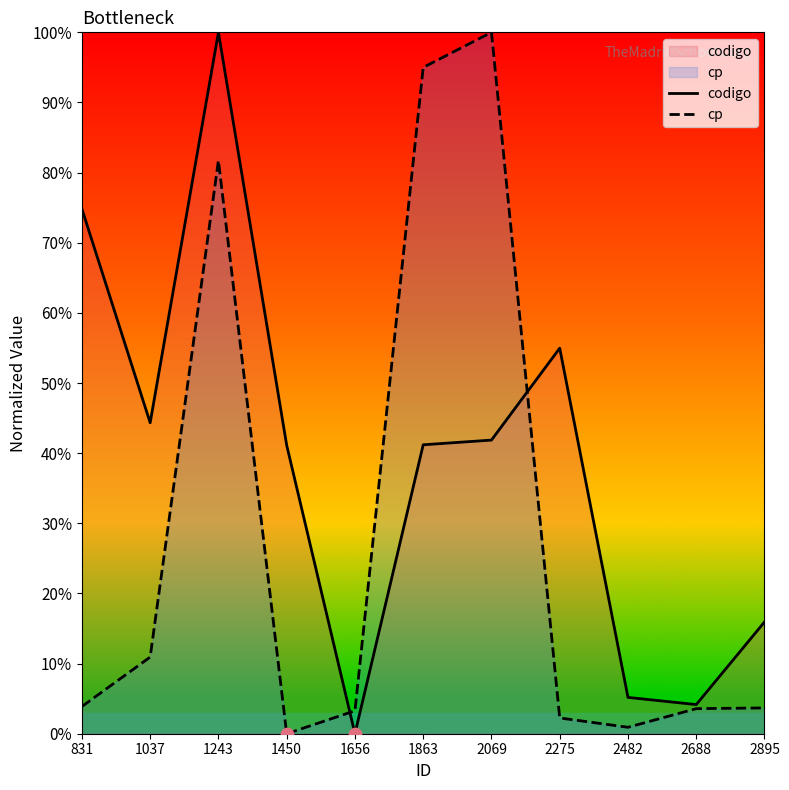

At how many categories does at least one series exceed 0?

11